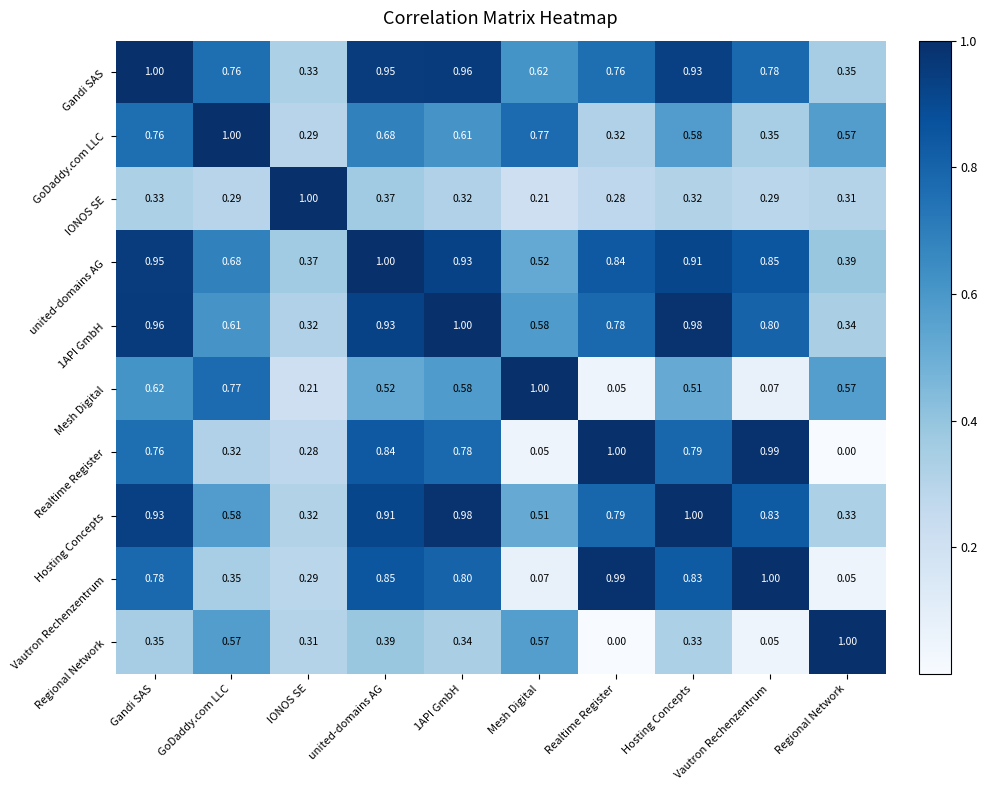

At which label is GoDaddy.com LLC closest to 0?

IONOS SE